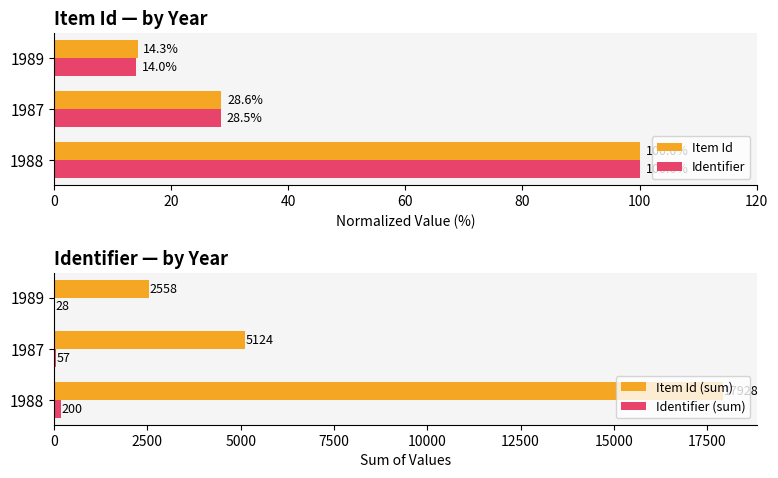

What is the minimum value for Identifier?

14.0